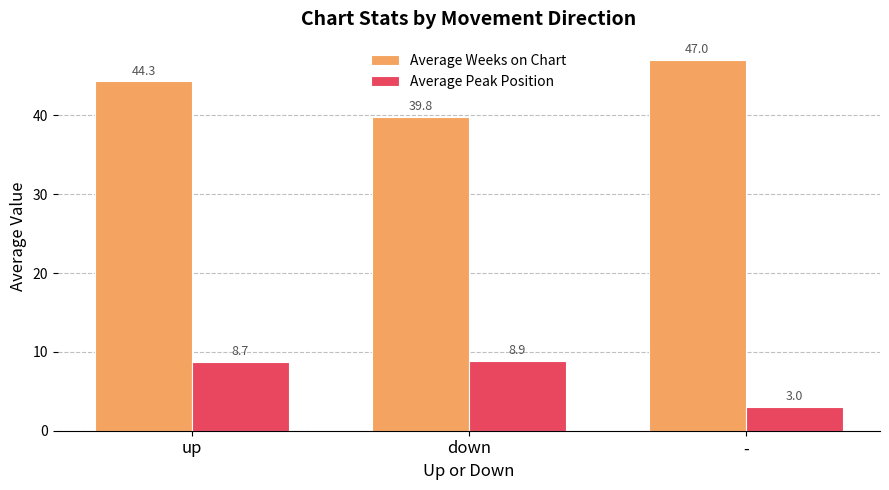

How many values in the Average Peak Position series are below 8?

1